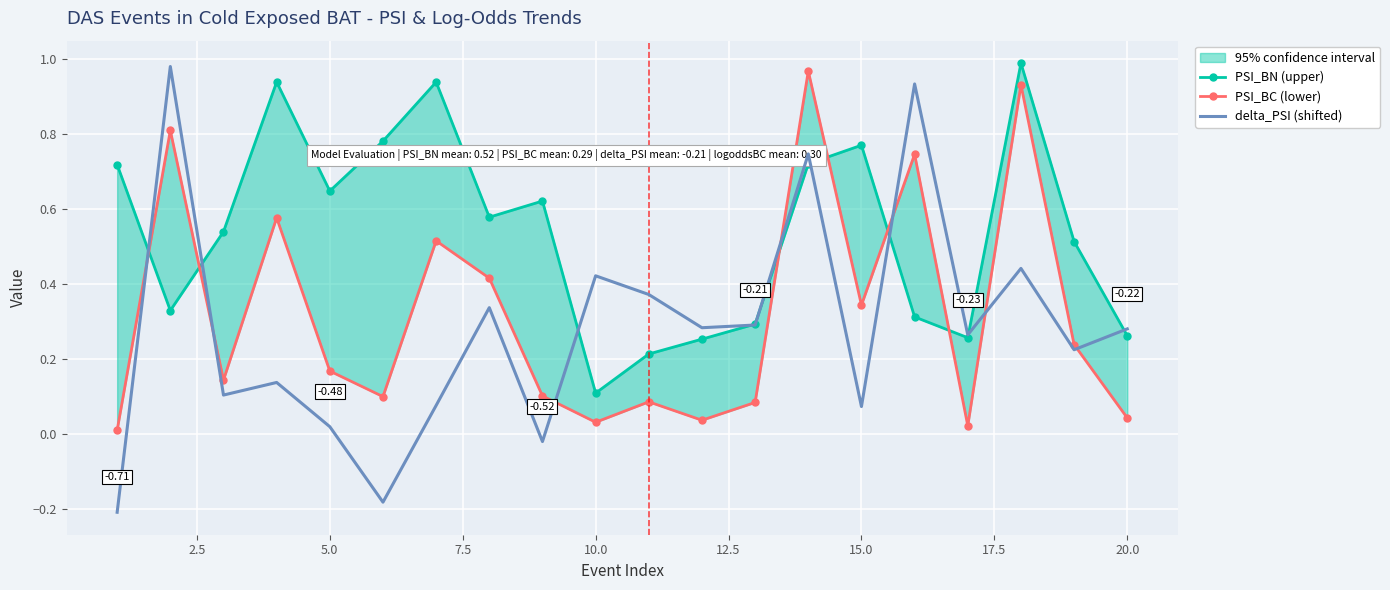

Reading right to left, transcribe all the data shown in this chart.

PSI_BN (upper): 0.3	0.5	1.0	0.3	0.3	0.8	0.7	0.3	0.3	0.2	0.1	0.6	0.6	0.9	0.8	0.6	0.9	0.5	0.3	0.7
PSI_BC (lower): 0.0	0.2	0.9	0.0	0.7	0.3	1.0	0.1	0.0	0.1	0.0	0.1	0.4	0.5	0.1	0.2	0.6	0.1	0.8	0.0
delta_PSI (shifted): 0.3	0.2	0.4	0.3	0.9	0.1	0.7	0.3	0.3	0.4	0.4	-0.0	0.3	0.1	-0.2	0.0	0.1	0.1	1.0	-0.2